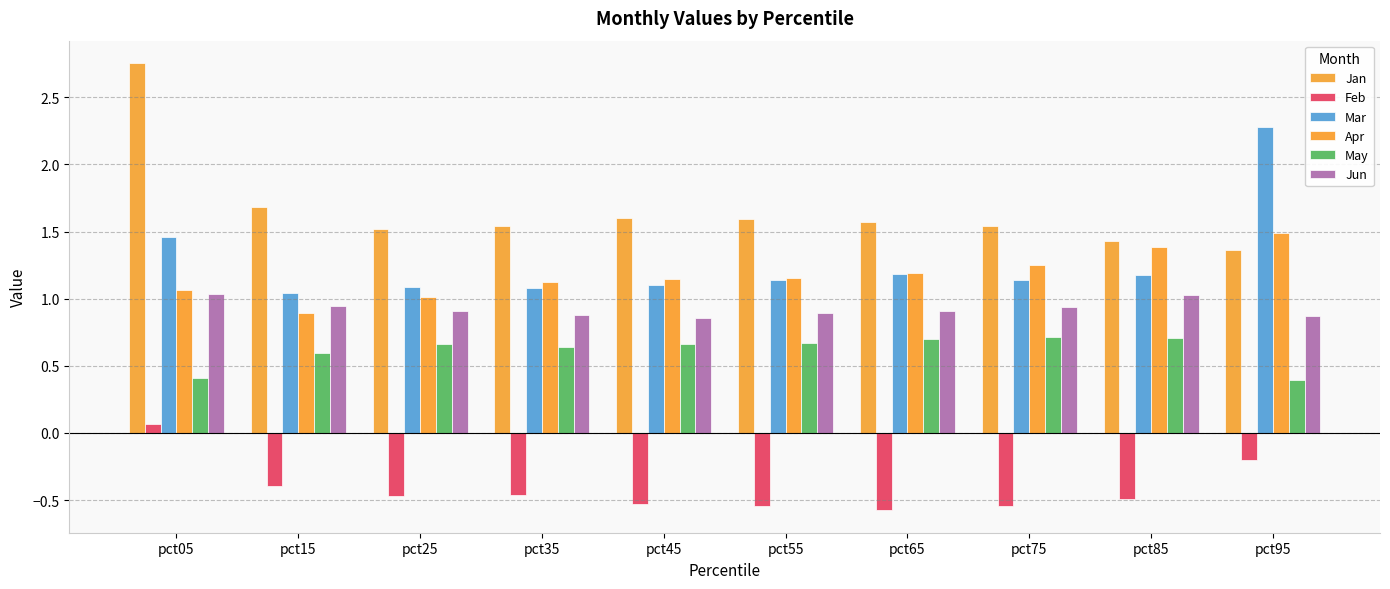

True or false: Jan has a value of 1.4 at pct85.

True